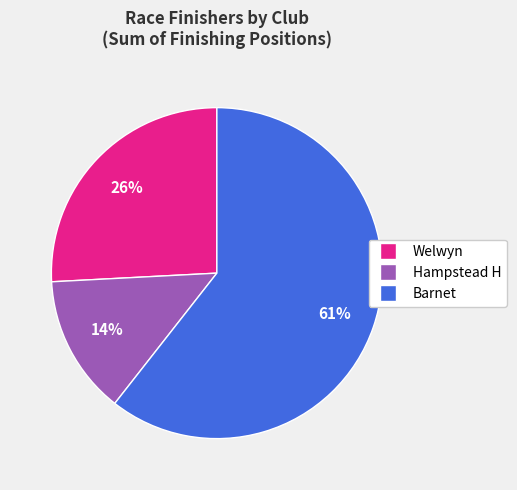

Is there any slice that represents more than half of the pie?

Yes